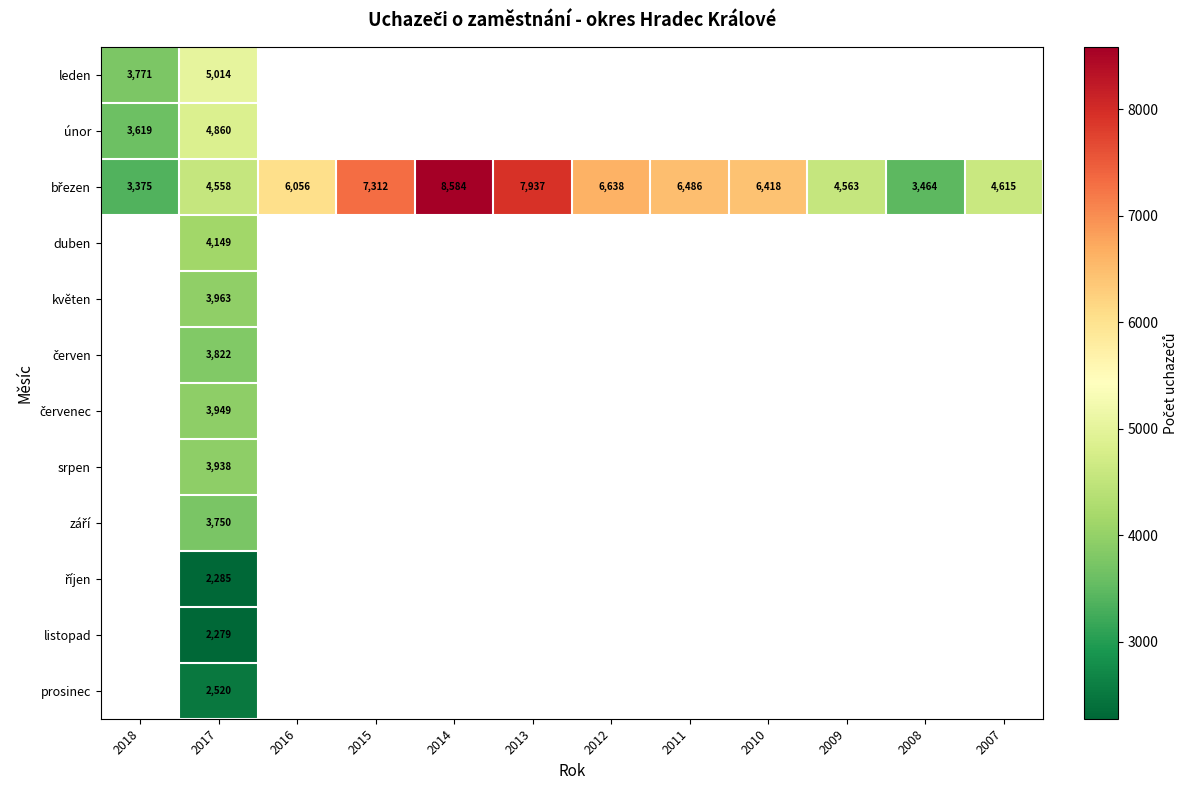

How many categories are shown in the chart?

12